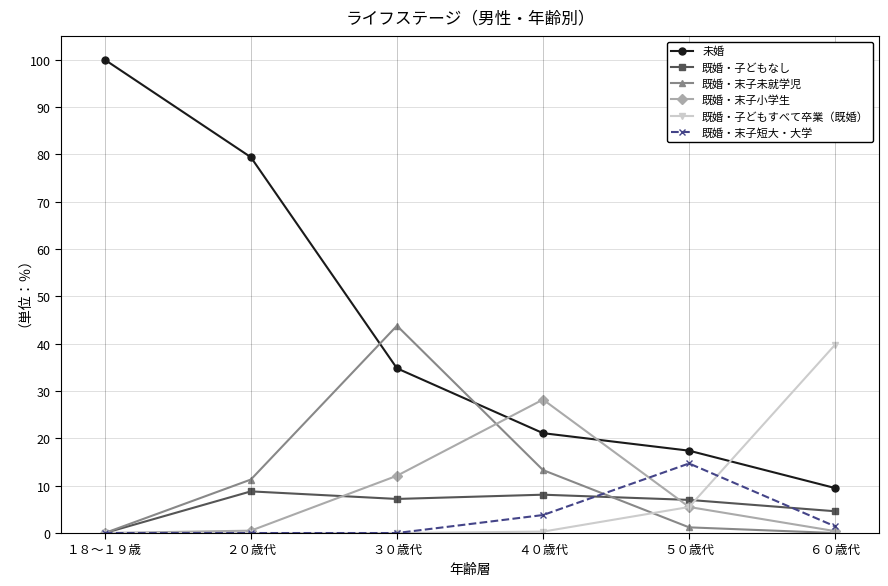

Which series has the largest total across all categories?

未婚